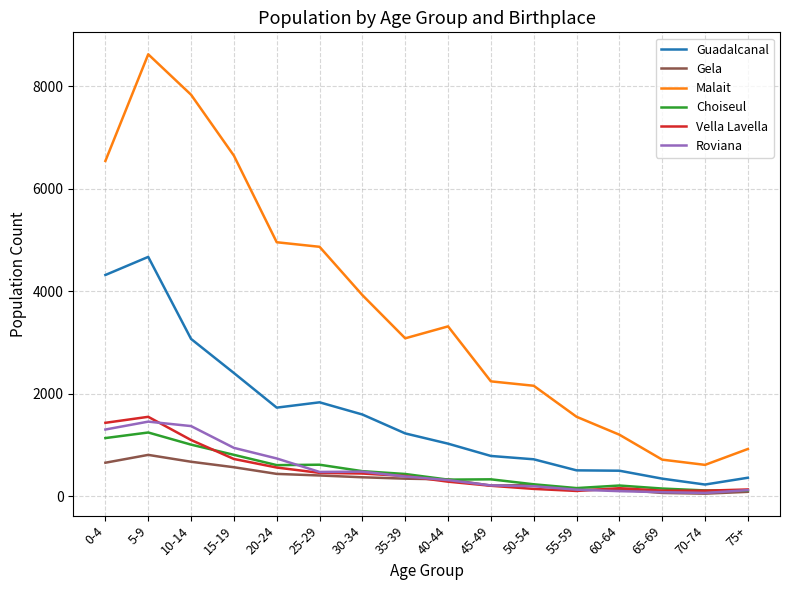

Rank the series by their maximum value, from highest to lowest.

Malait, Guadalcanal, Vella Lavella, Roviana, Choiseul, Gela